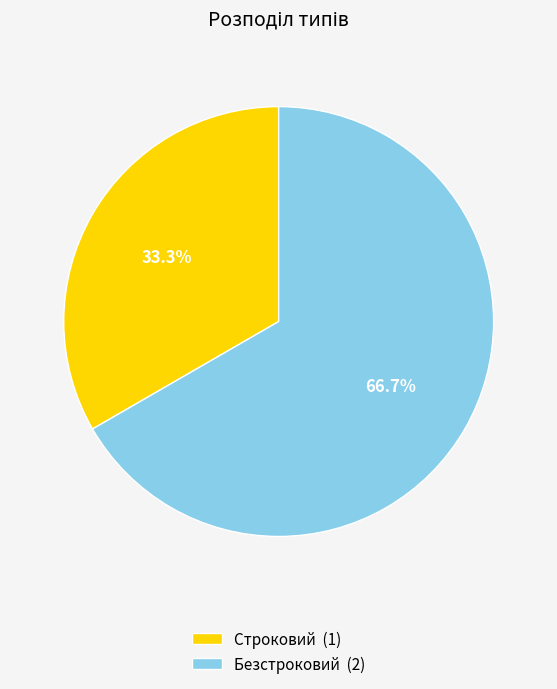

Does Безстроковий represent more than half of the total?

Yes